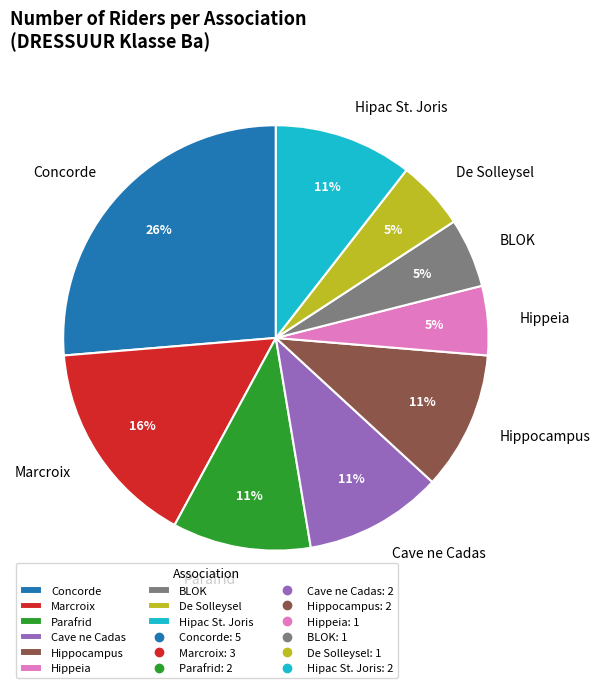

To the nearest percent, what percentage of the pie is De Solleysel?

5%